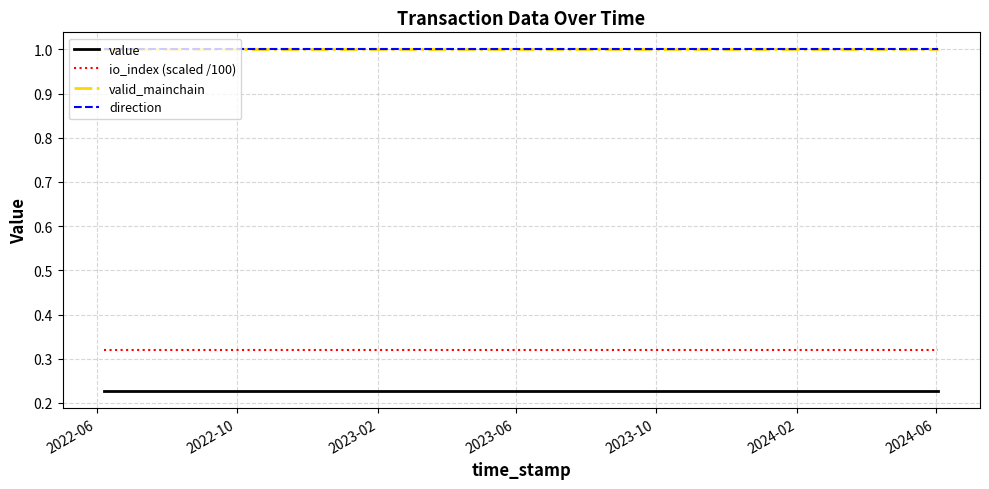

Does the chart have visible grid lines?

Yes